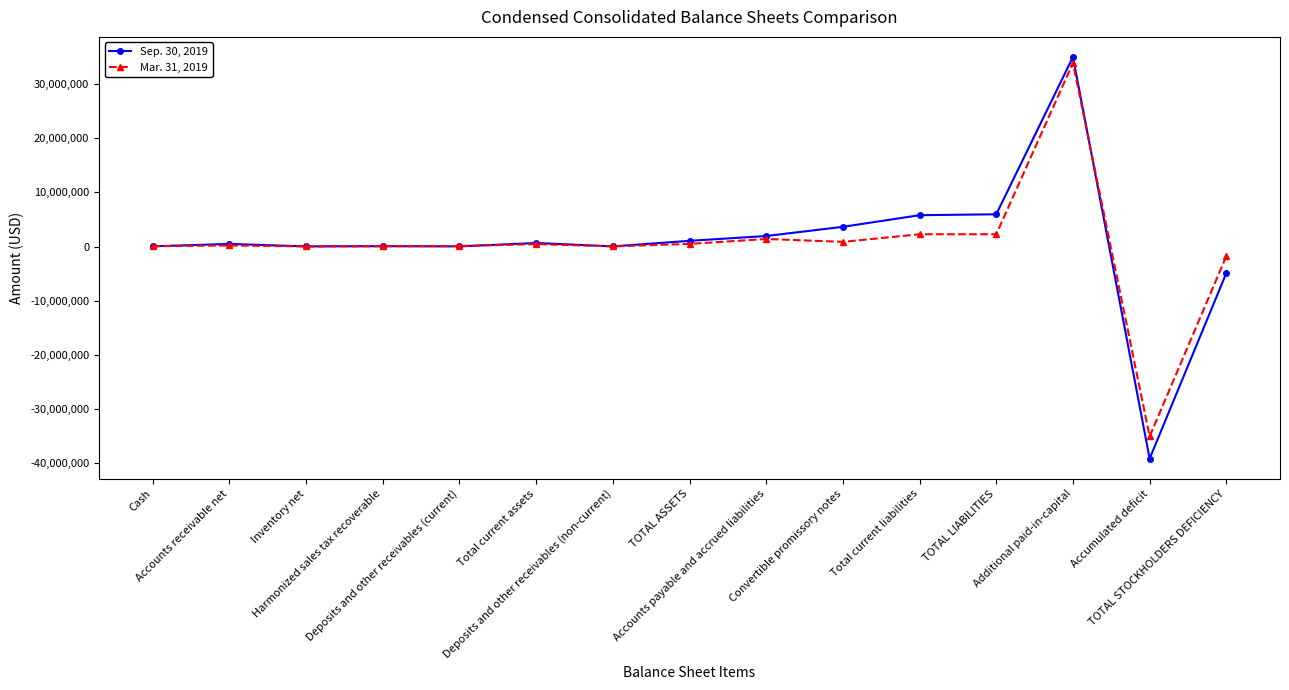

What are all the series names shown in the legend?

Sep. 30, 2019, Mar. 31, 2019